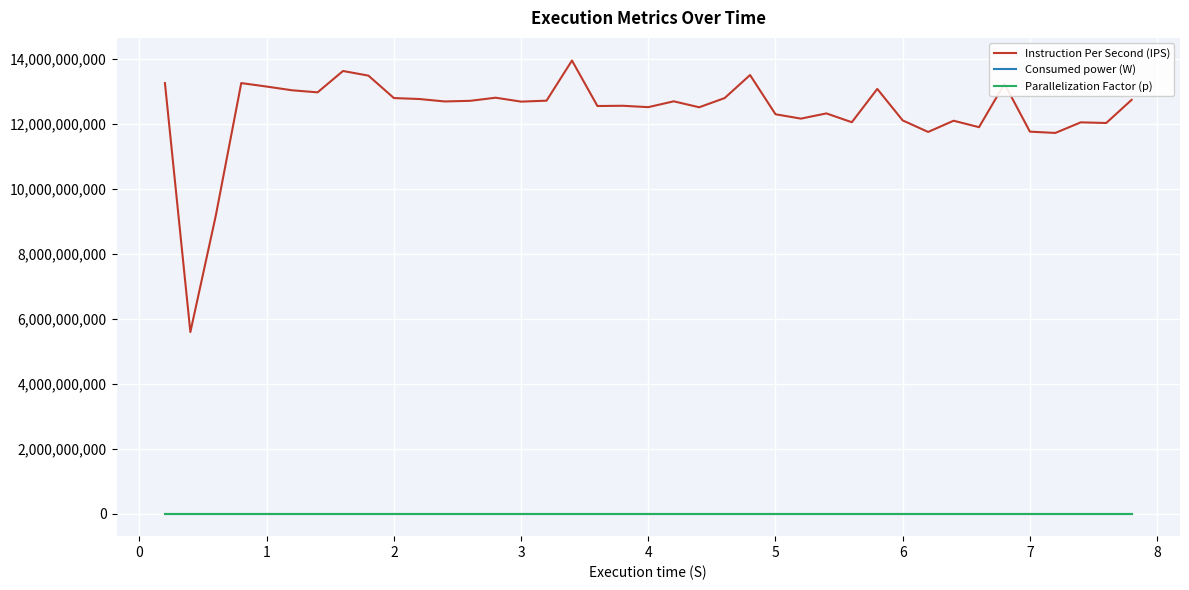

Which series has the largest total across all categories?

Instruction Per Second (IPS)